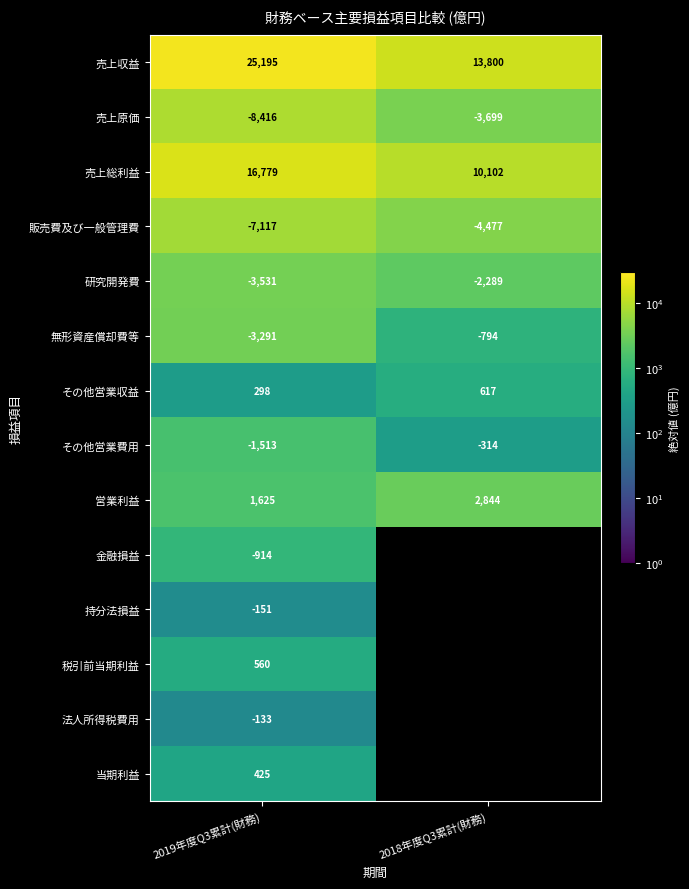

Is it true that 金融損益 equals -614 at 2019年度Q3累計(財務)?

False